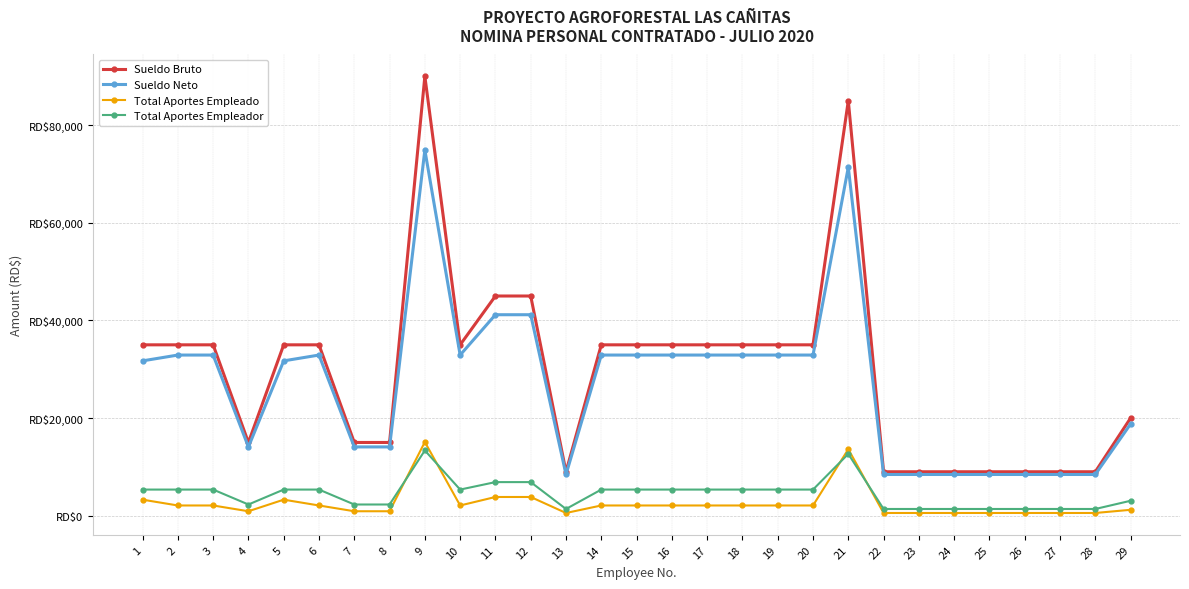

The value of Sueldo Neto at 9 is 130723.3. True or false?

False